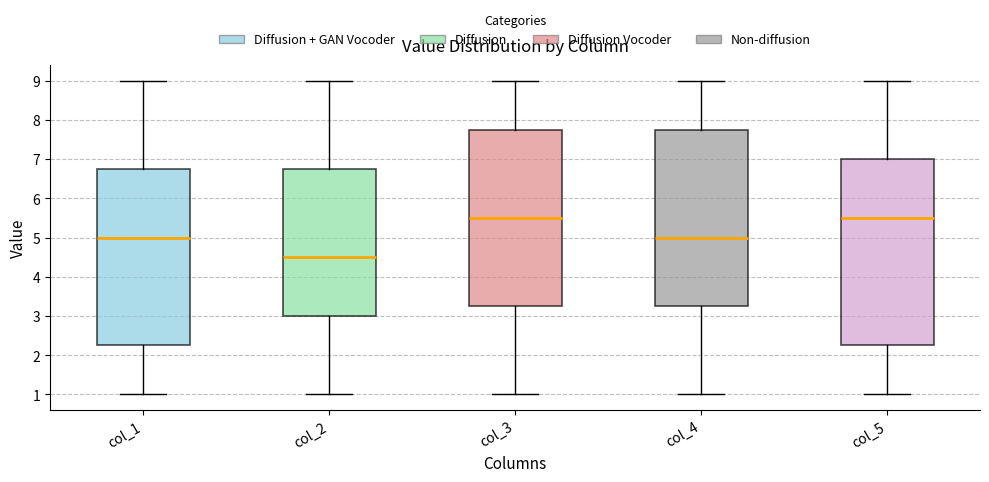

Reading left to right, read every box against the y-axis: the position of its median line, the range the box covers, and the ends of its whiskers. The values are not printed on the chart, so give them approximately, as read against the axis.

col_1: median 5.0, box 2.3 to 6.8, whiskers 1.0 to 9.0
col_2: median 4.5, box 3.0 to 6.8, whiskers 1.0 to 9.0
col_3: median 5.5, box 3.3 to 7.8, whiskers 1.0 to 9.0
col_4: median 5.0, box 3.3 to 7.8, whiskers 1.0 to 9.0
col_5: median 5.5, box 2.3 to 7.0, whiskers 1.0 to 9.0